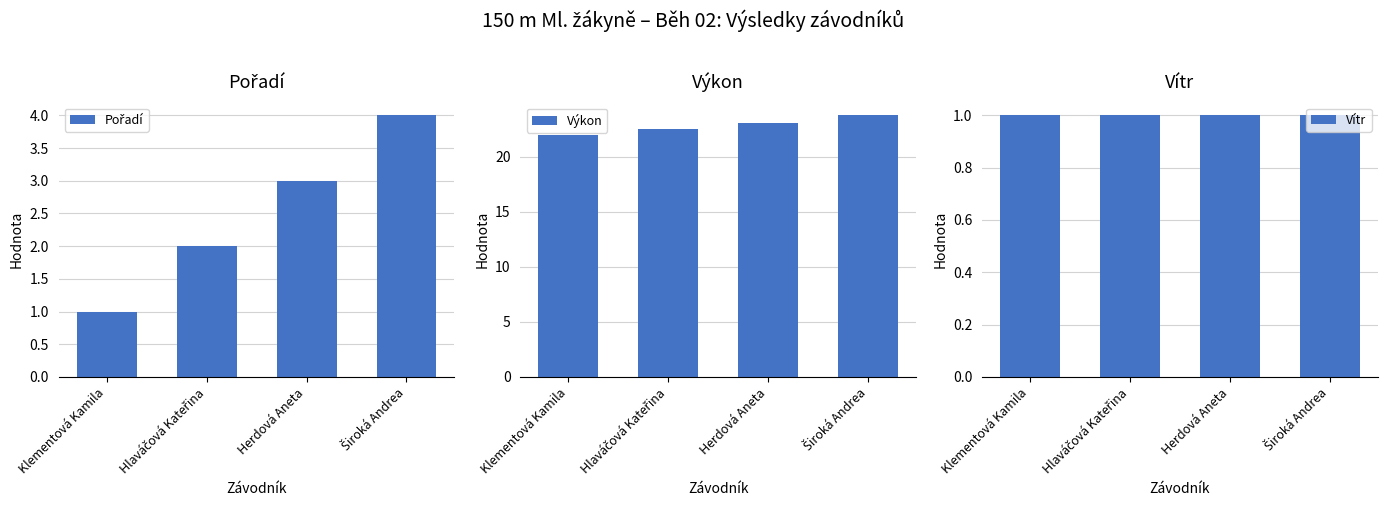

Reading left to right, what are all the values shown in this chart?

Pořadí: 1.0	2.0	3.0	4.0
Výkon: 21.9	22.5	23.0	23.8
Vítr: 1.0	1.0	1.0	1.0